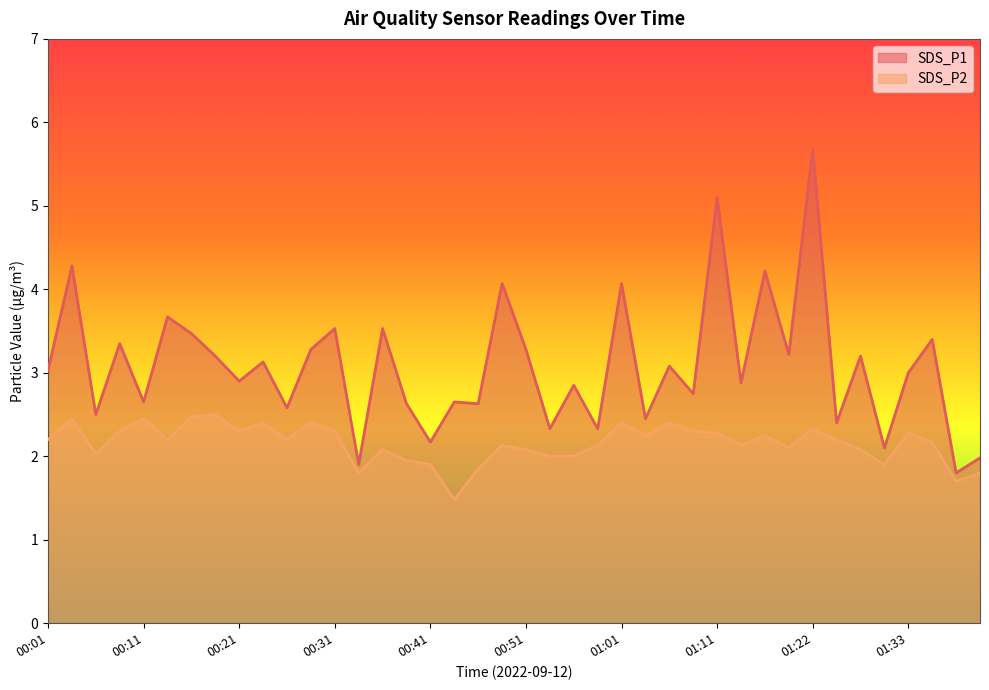

Which series has the largest total across all categories?

SDS_P1